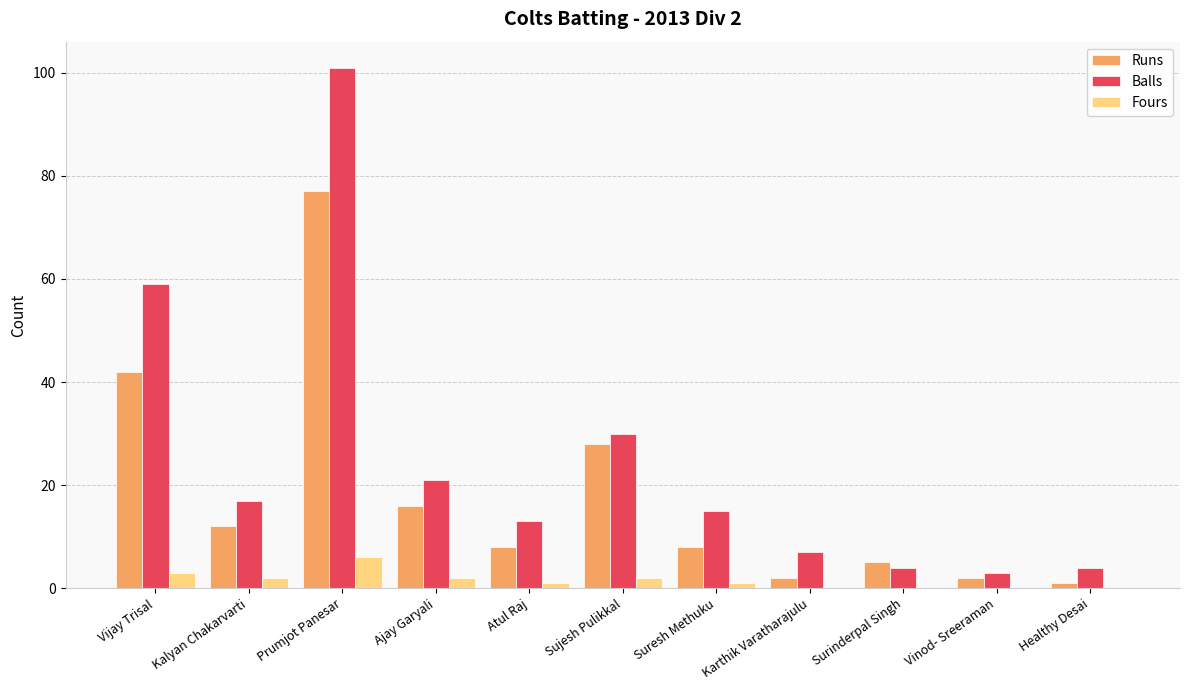

At which category is the sum across all series the highest?

Prumjot Panesar